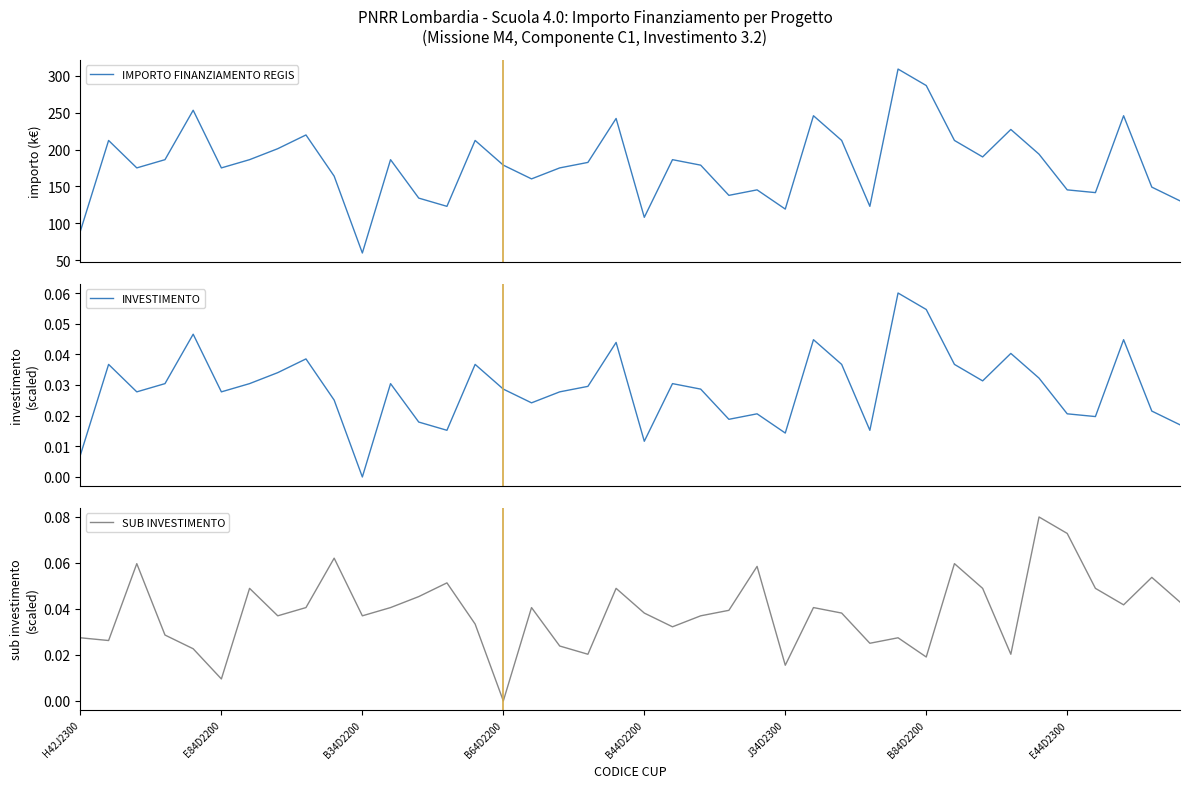

Which series has the widest spread of values?

IMPORTO FINANZIAMENTO REGIS